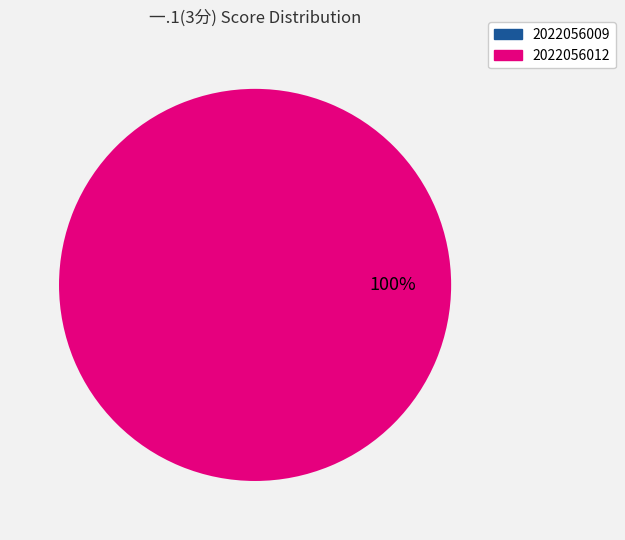

Does 2022056012 represent more than half of the total?

Yes